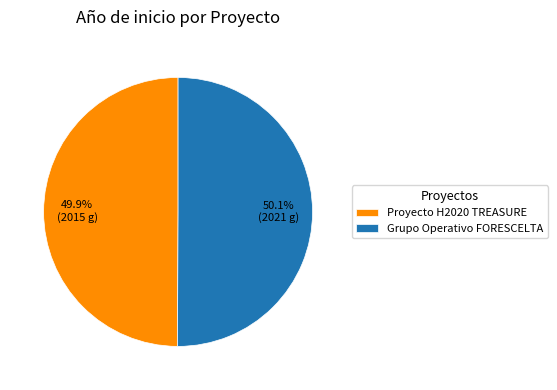

Is there a majority slice in this chart?

Yes